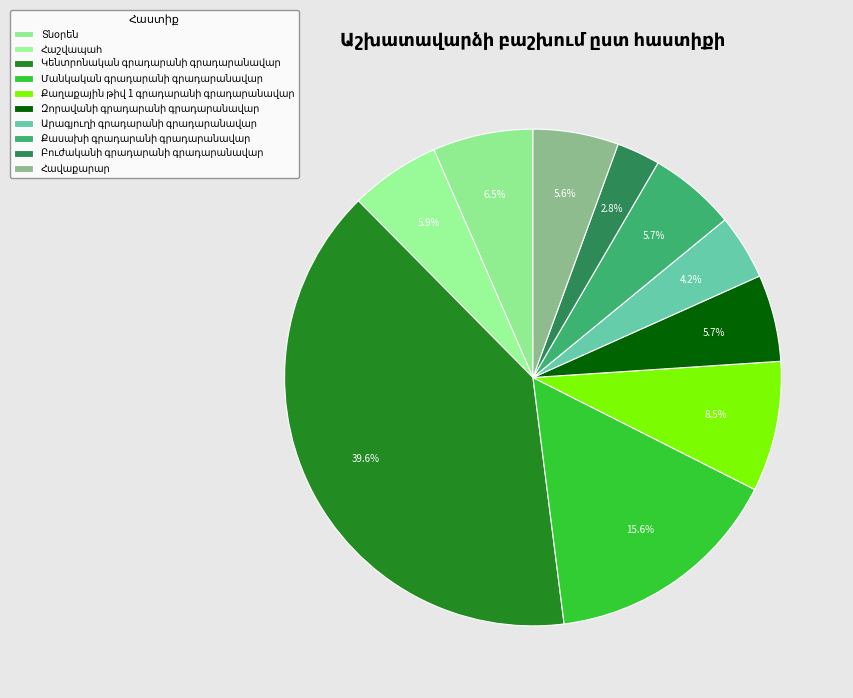

The Բուժականի գրադարանի գրադարանավար slice represents 18% of the pie. True or false?

False